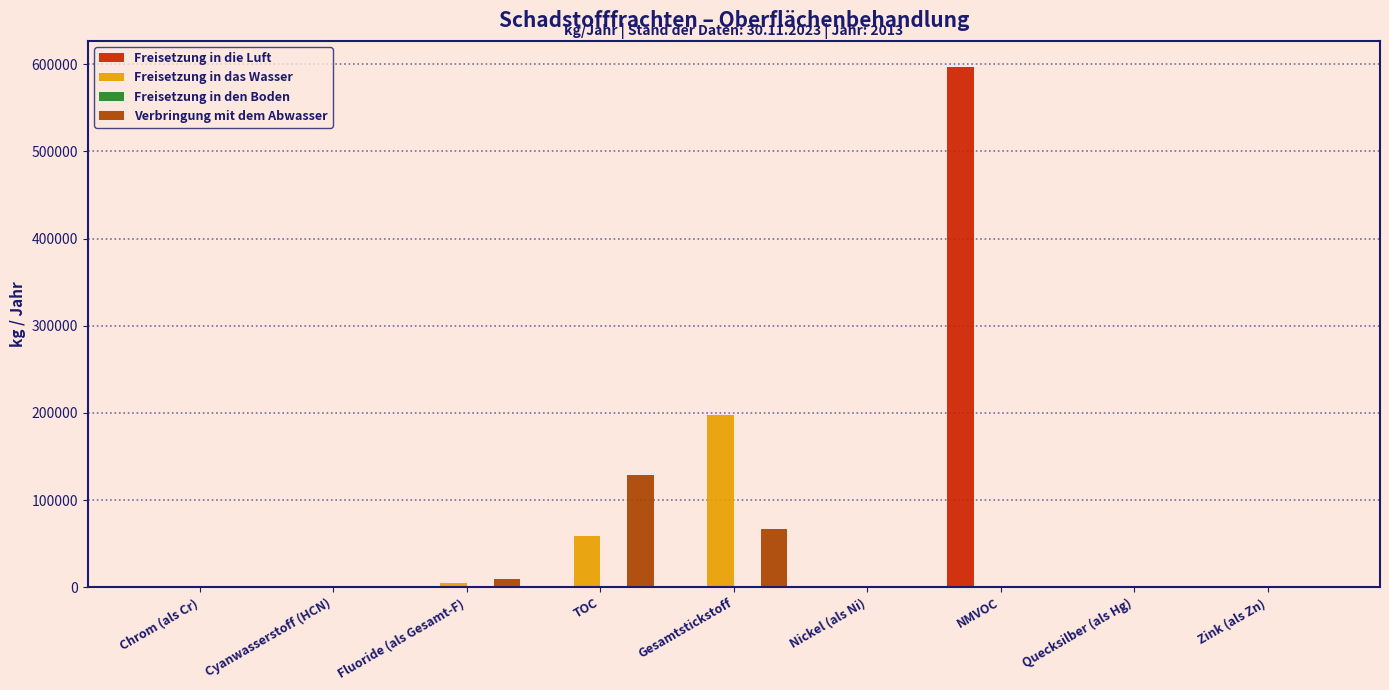

What is the difference between the Verbringung mit dem Abwasser values at Fluoride (als Gesamt-F) and Gesamtstickstoff?

57300